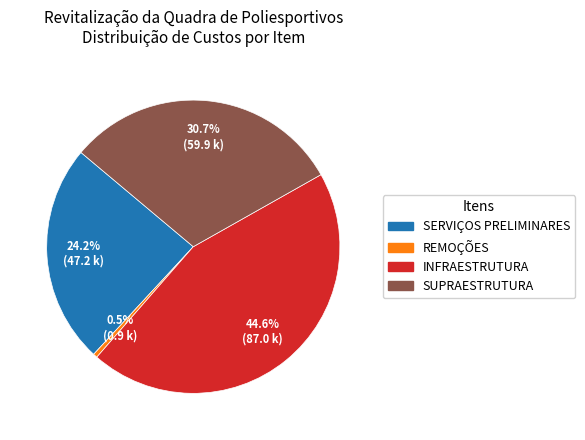

Does any single category account for the majority?

No